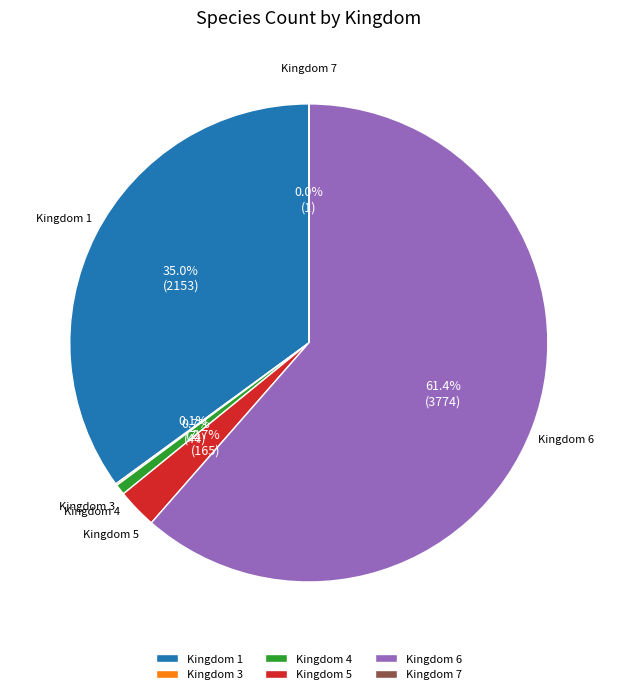

To the nearest percent, what is the average slice percentage?

17%